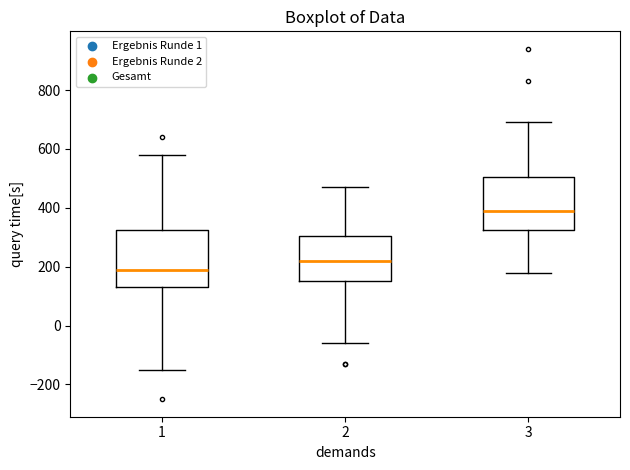

Reading left to right, transcribe this box plot: for each box, give where its median line is, the range the box spans, and where its two whiskers end, as read against the y-axis. The values are not printed on the chart, so give them approximately, as read against the axis.

1: median 200, box 140 to 320, whiskers -140 to 580
2: median 220, box 160 to 300, whiskers -60 to 480
3: median 400, box 320 to 500, whiskers 180 to 700